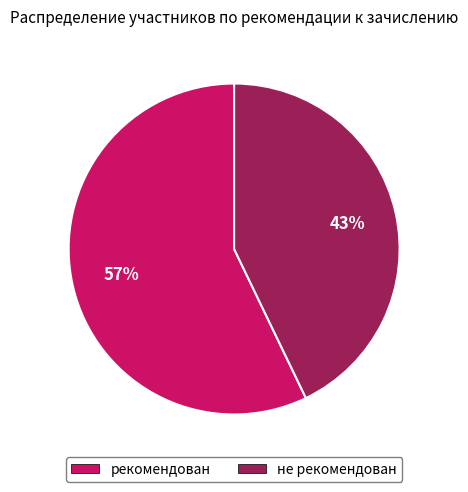

What is the ratio of the value at рекомендован to the value at не рекомендован?

1.3